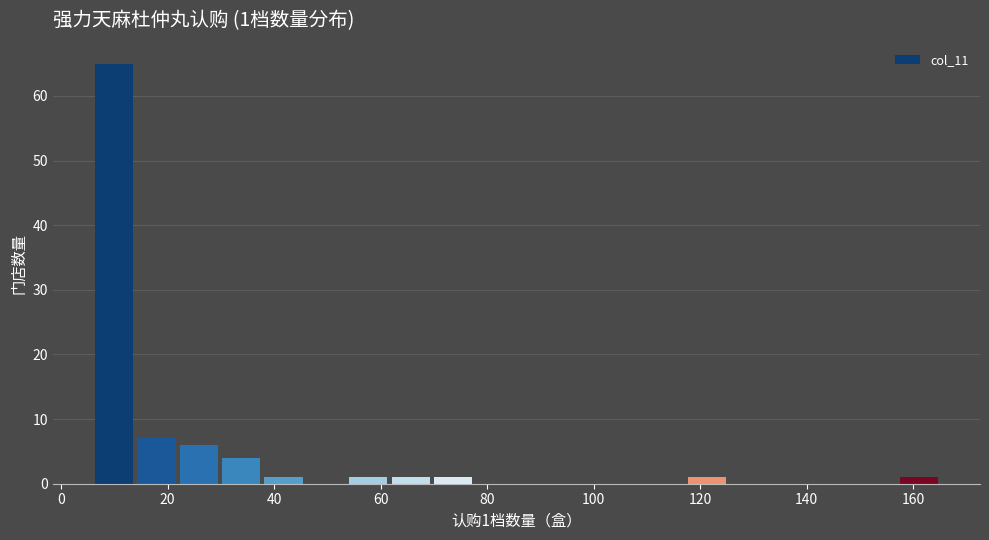

Around what value on the x-axis is the tallest bar? Give the approximate position of its centre, as read against the axis.

10